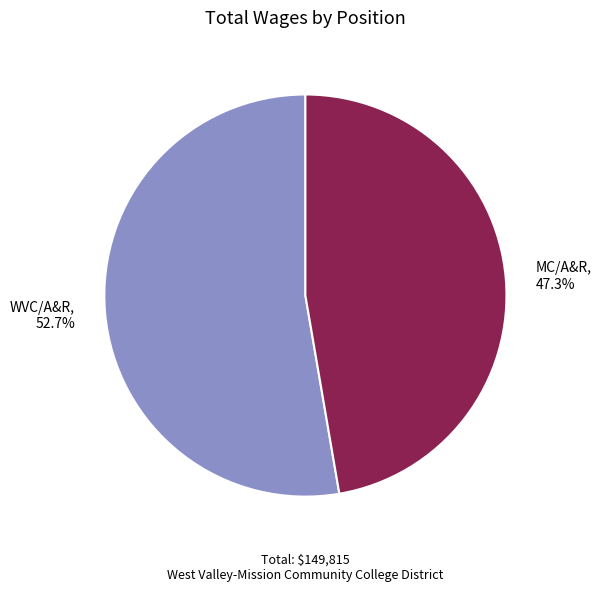

To the nearest percent, what percentage of the pie is MC/A&R?

47%